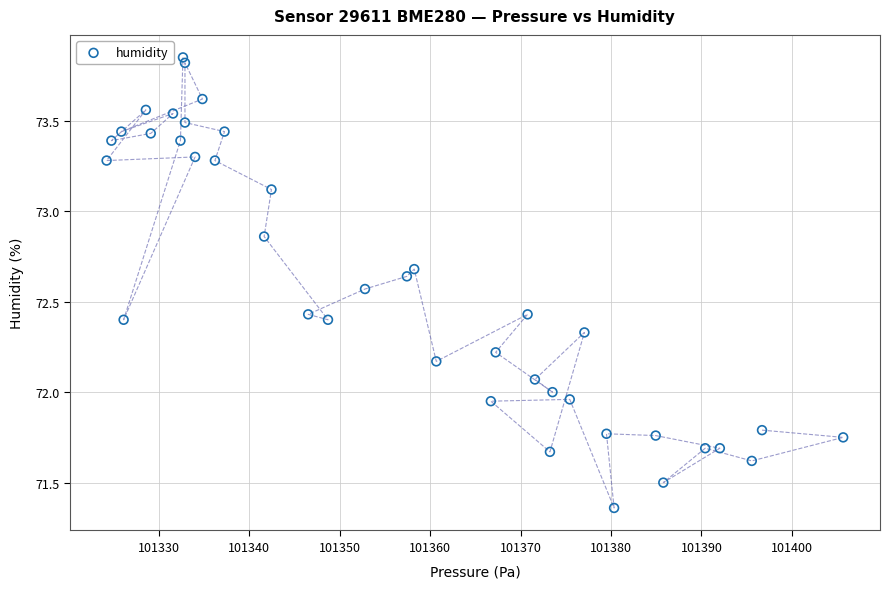

What is the range of Y values (max minus min)?

2.5